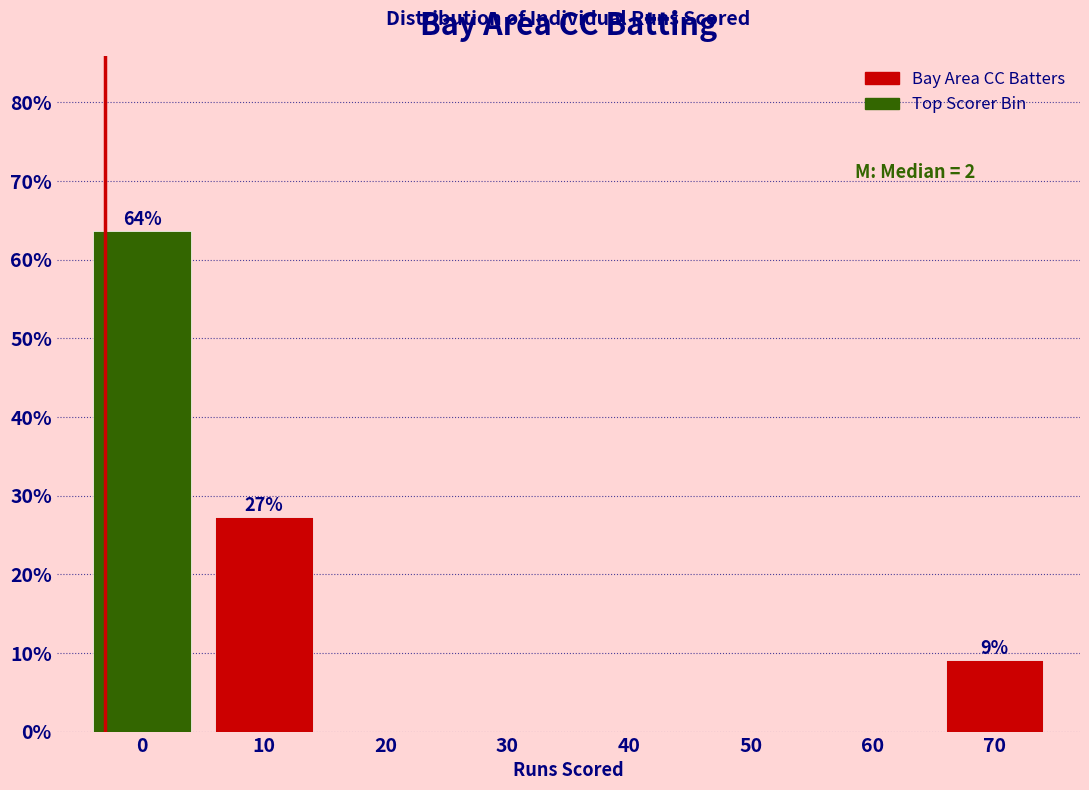

Reading right to left, transcribe all the data shown in this chart.

70=9.1	60=0.0	50=0.0	40=0.0	30=0.0	20=0.0	10=27.3	0=63.6